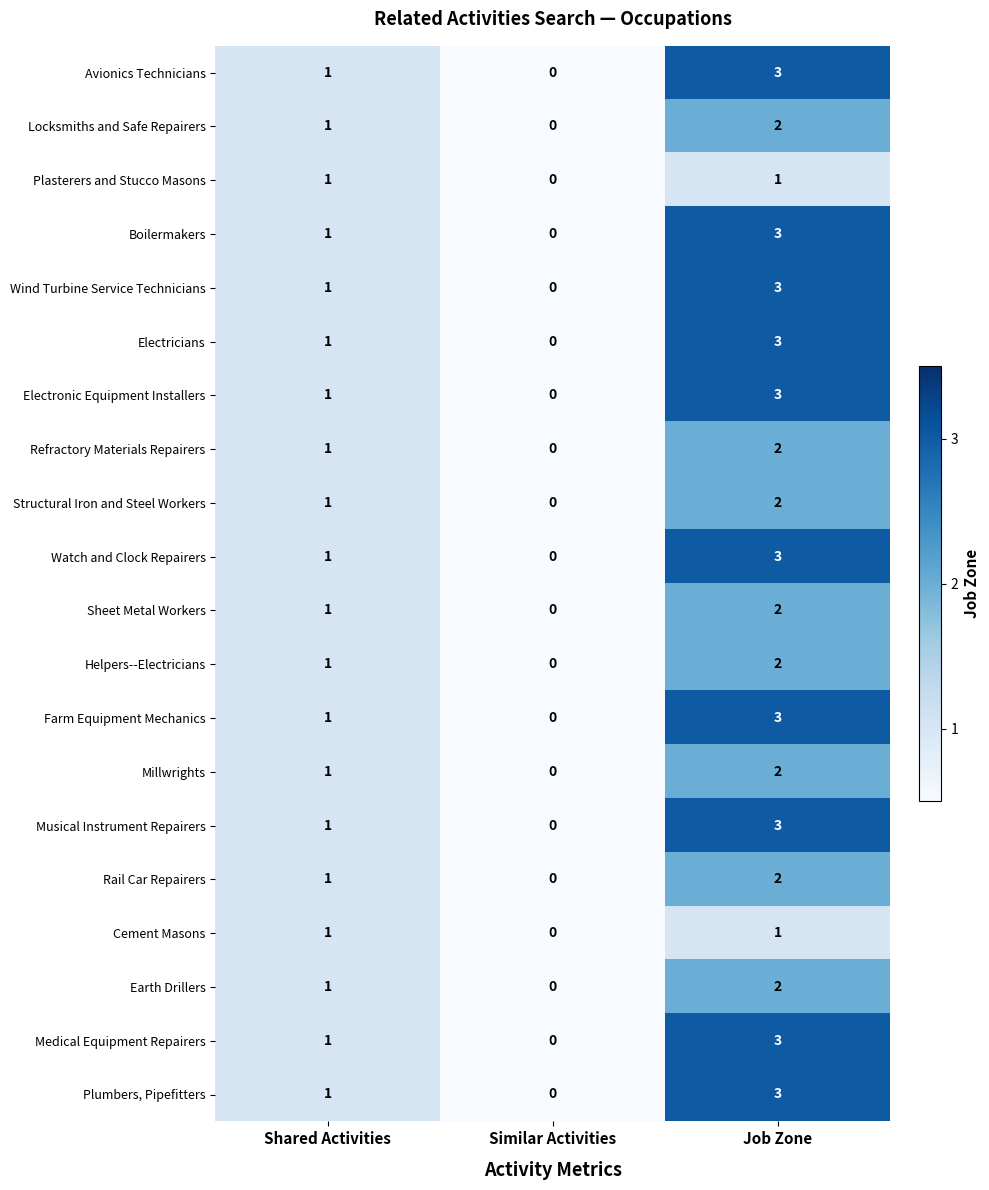

At which category is the sum across all series the highest?

Job Zone